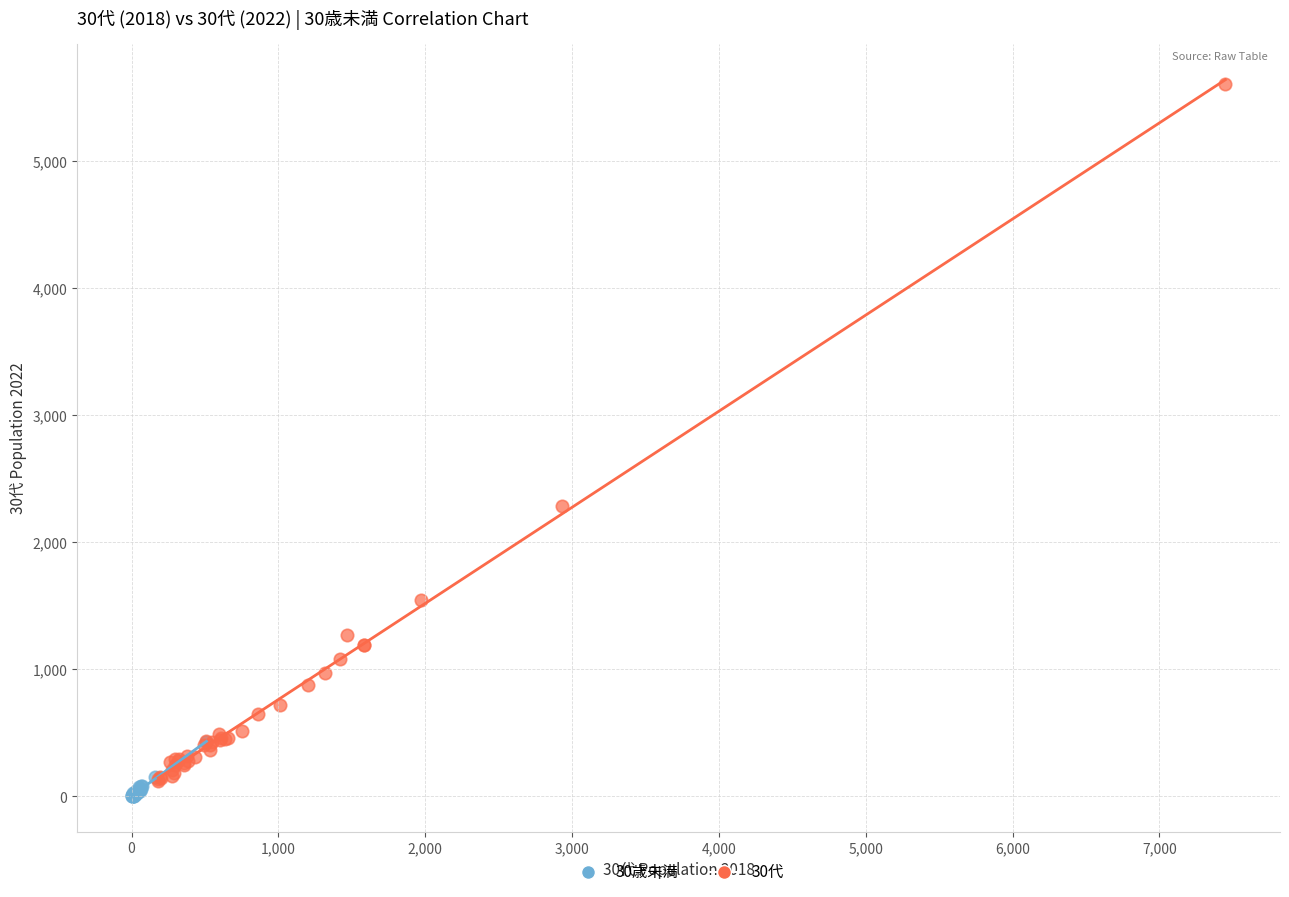

Which series has the widest spread of Y values?

30代